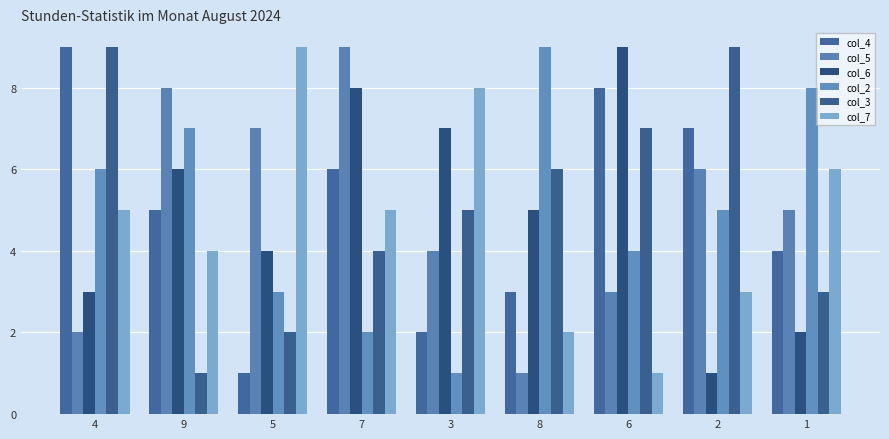

Where does the col_3 series first go above 5?

4